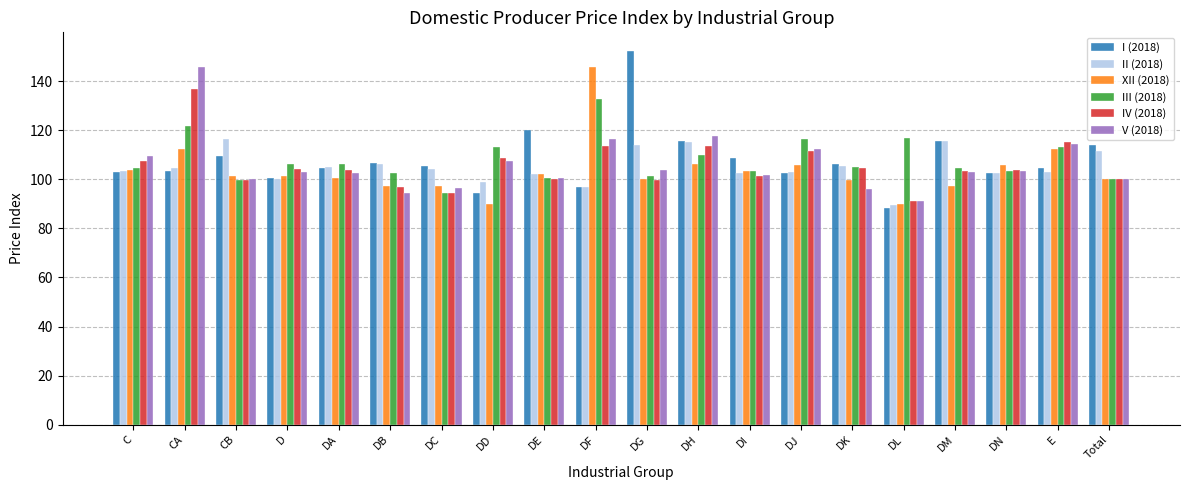

Does the chart contain any negative values?

No